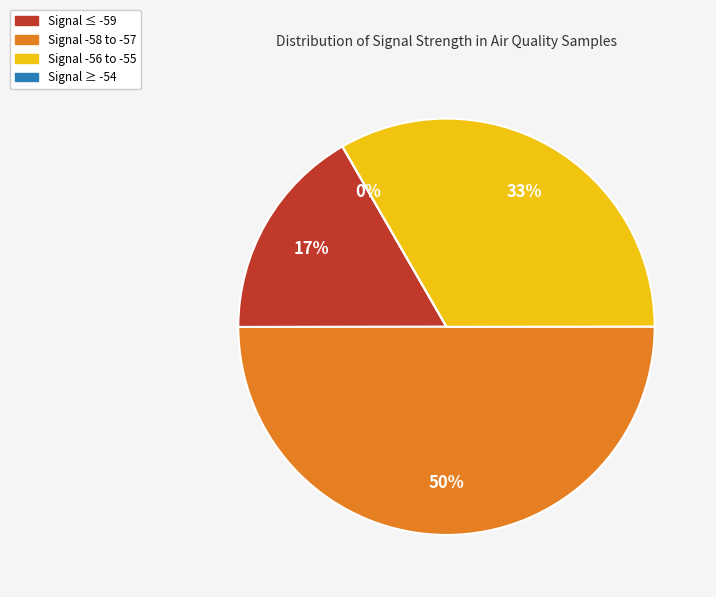

Does any single category account for the majority?

No